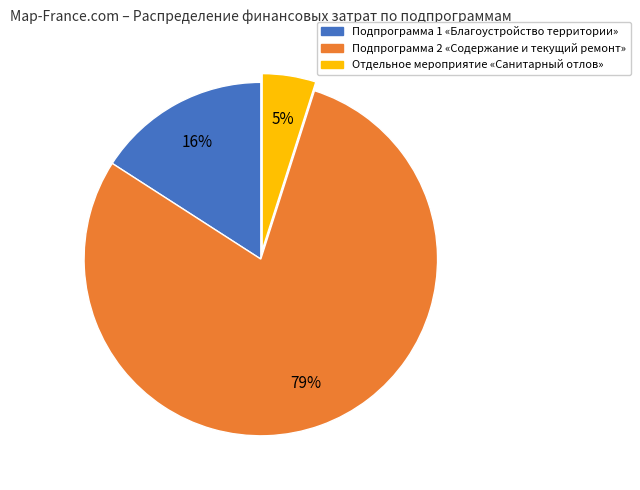

Is it true that Подпрограмма 2 «Содержание и текущий ремонт» is 79% of the pie?

True